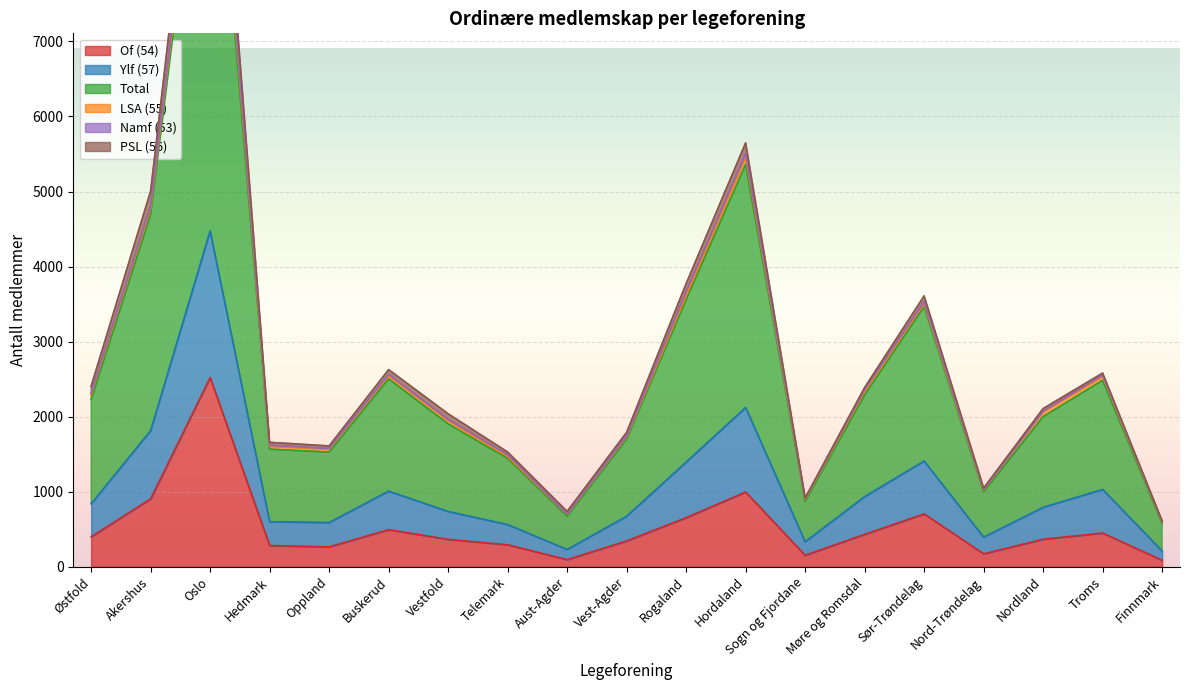

How many values in the Of (54) series are below 367?

9